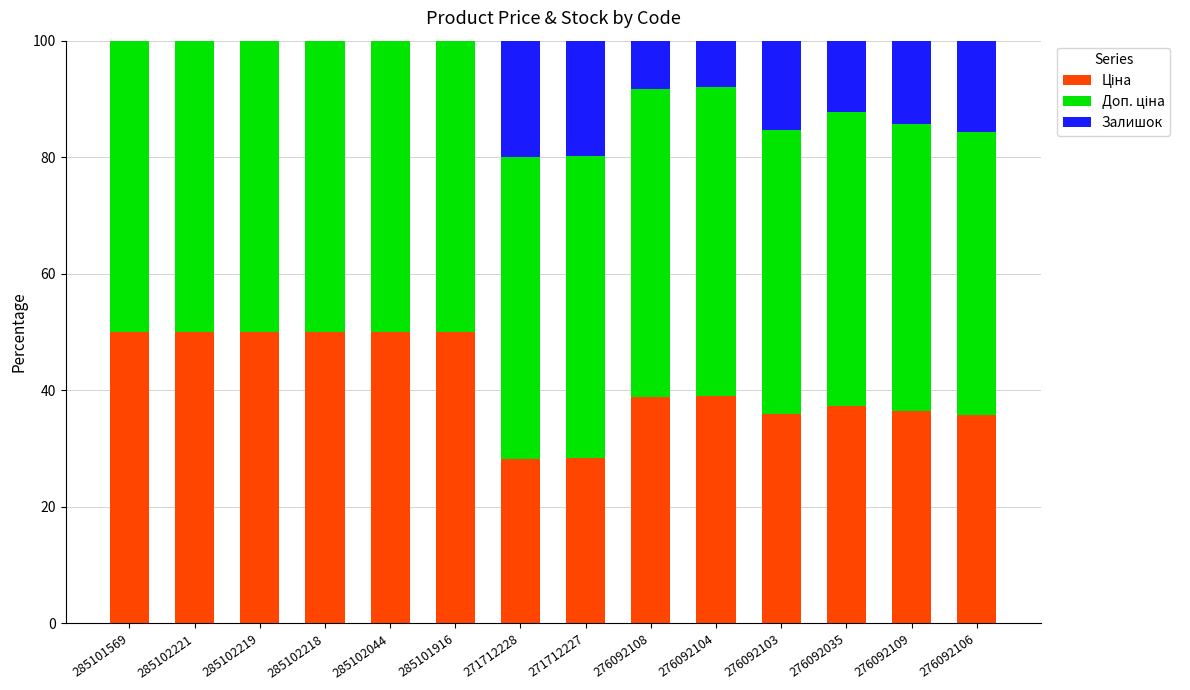

Which series changed the most between 285102219 and 271712228?

Ціна